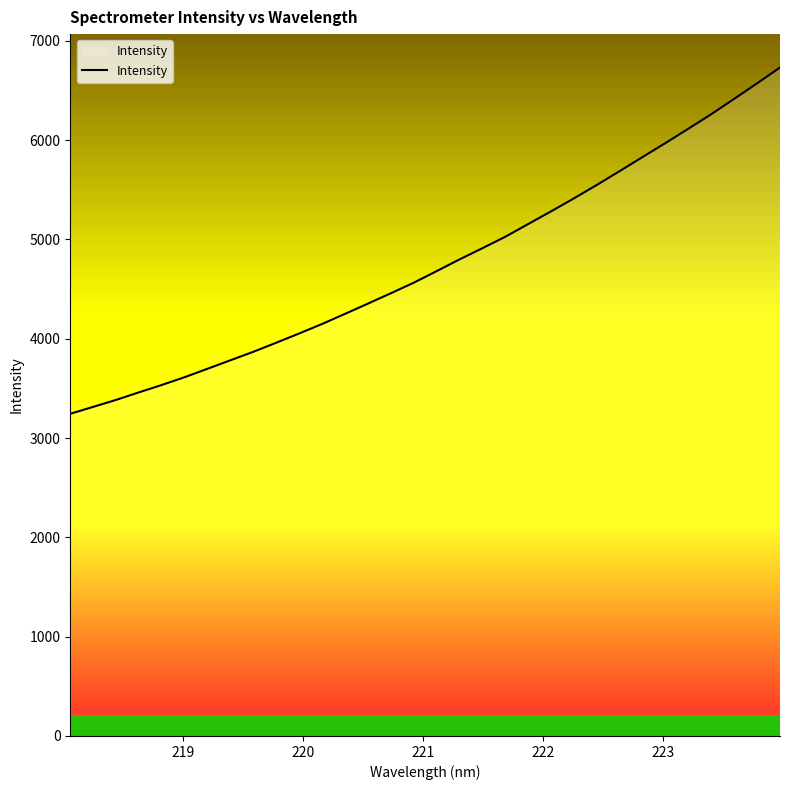

What is the smallest value displayed?

3244.7